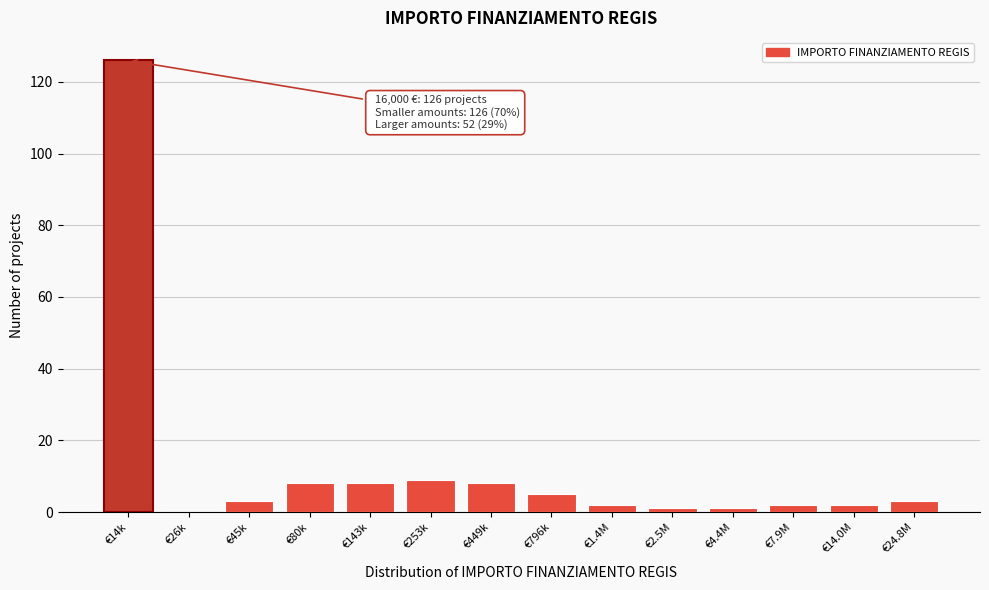

Reading left to right, what are all the values shown in this chart?

€14k=126	€26k=0	€45k=3	€80k=8	€143k=8	€253k=9	€449k=8	€796k=5	€1.4M=2	€2.5M=1	€4.4M=1	€7.9M=2	€14.0M=2	€24.8M=3